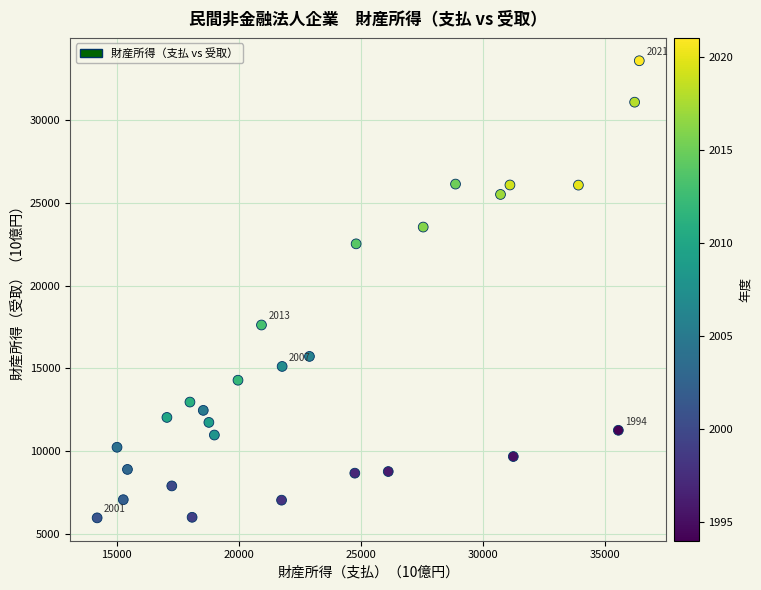

What is the range of Y values (max minus min)?

27633.9